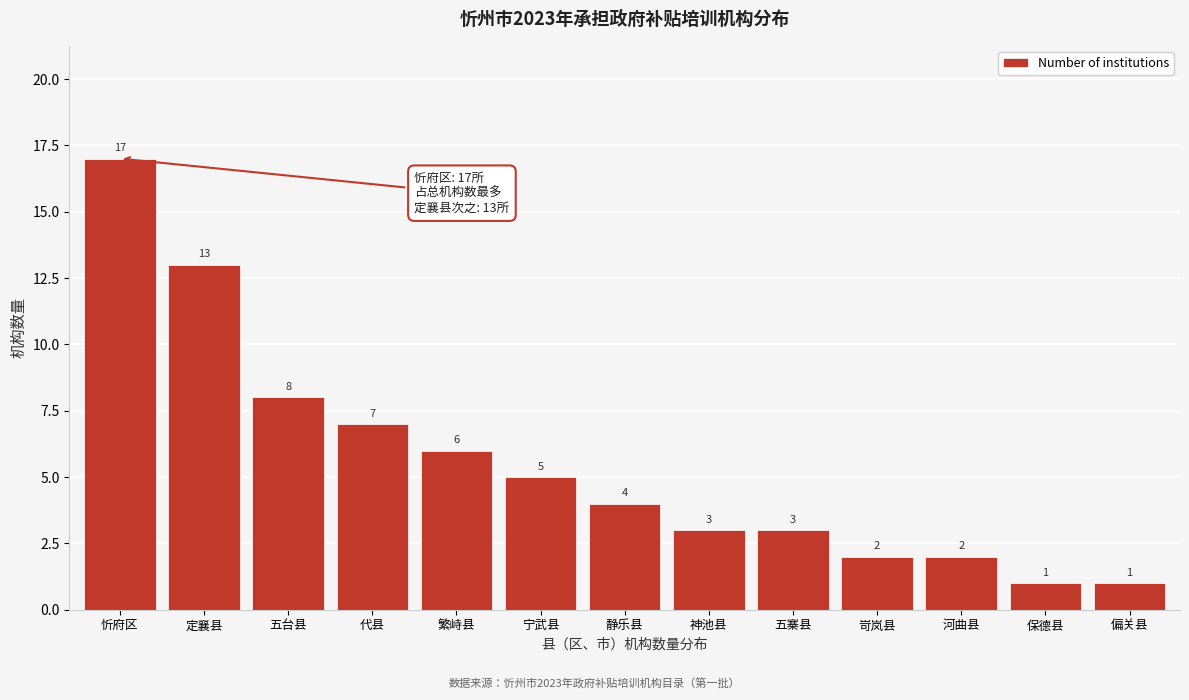

Reading right to left, extract all data points from this chart.

1	1	2	2	3	3	4	5	6	7	8	13	17